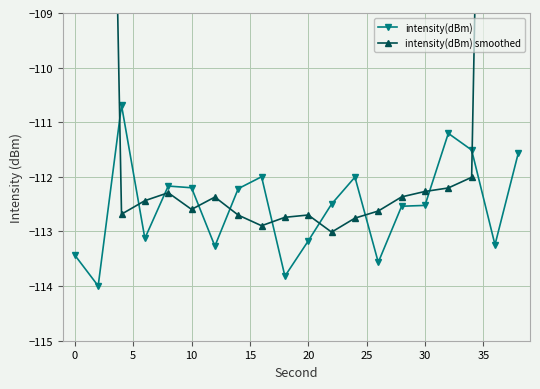

Which series has the widest spread of values?

intensity(dBm) smoothed